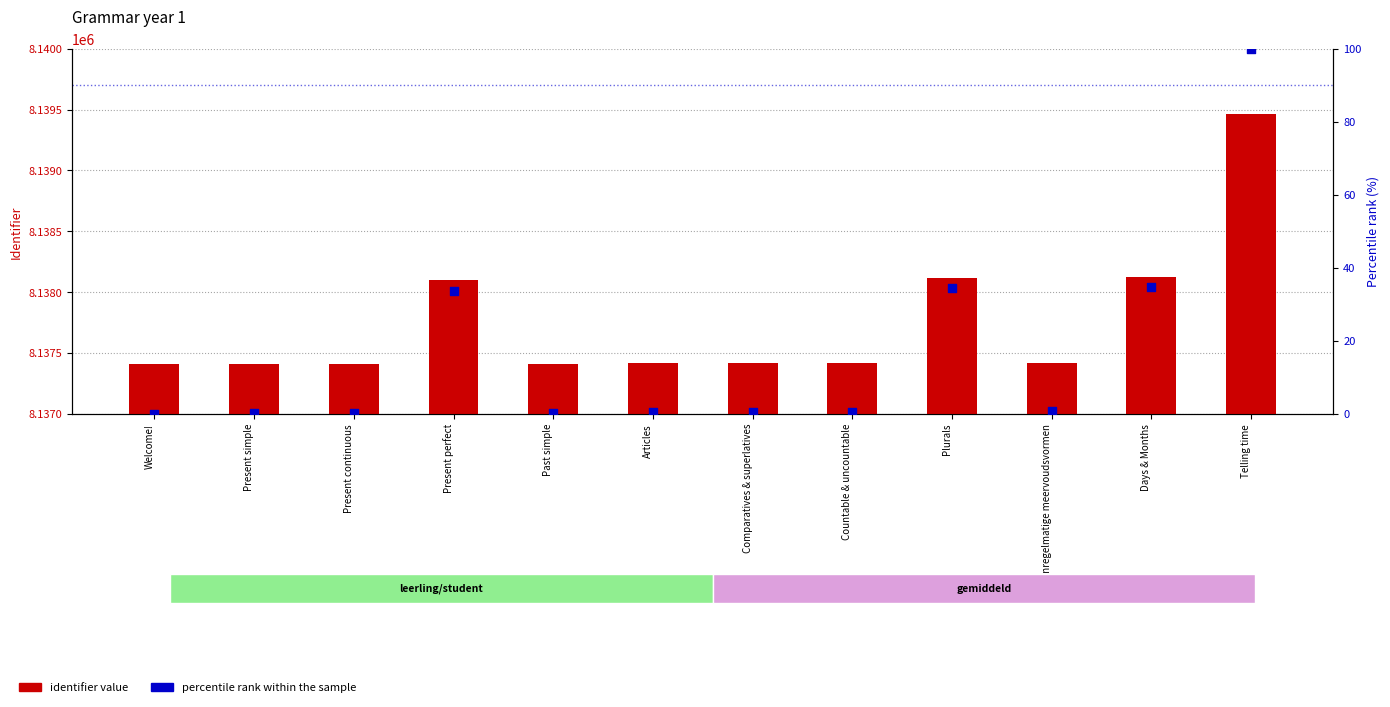

What are all the series names shown in the legend?

identifier value, percentile rank within the sample